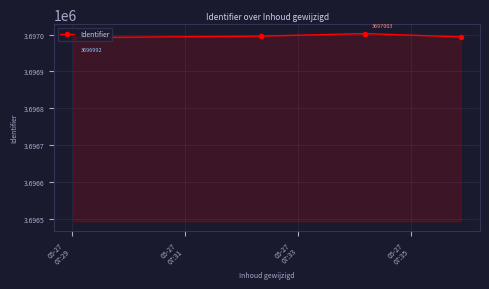

What is the average value?

3696996